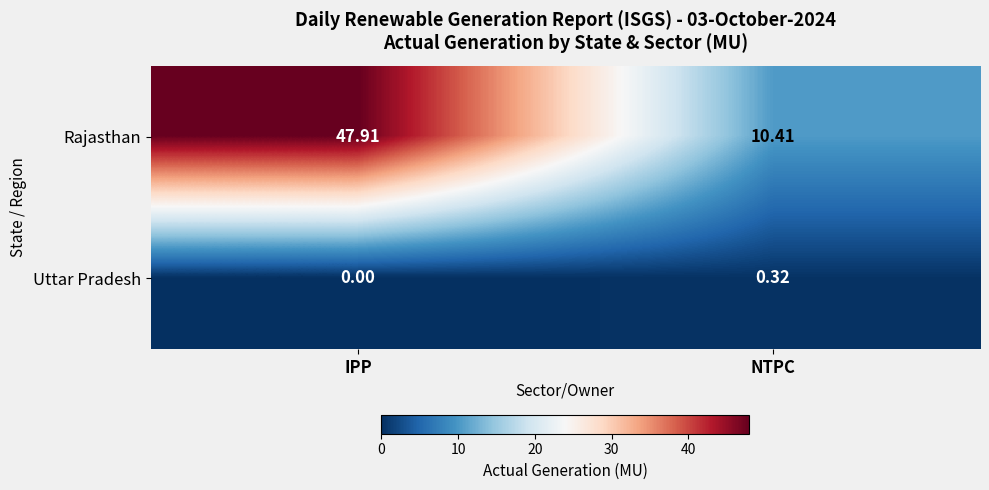

Which category has the highest value in the Uttar Pradesh series?

NTPC